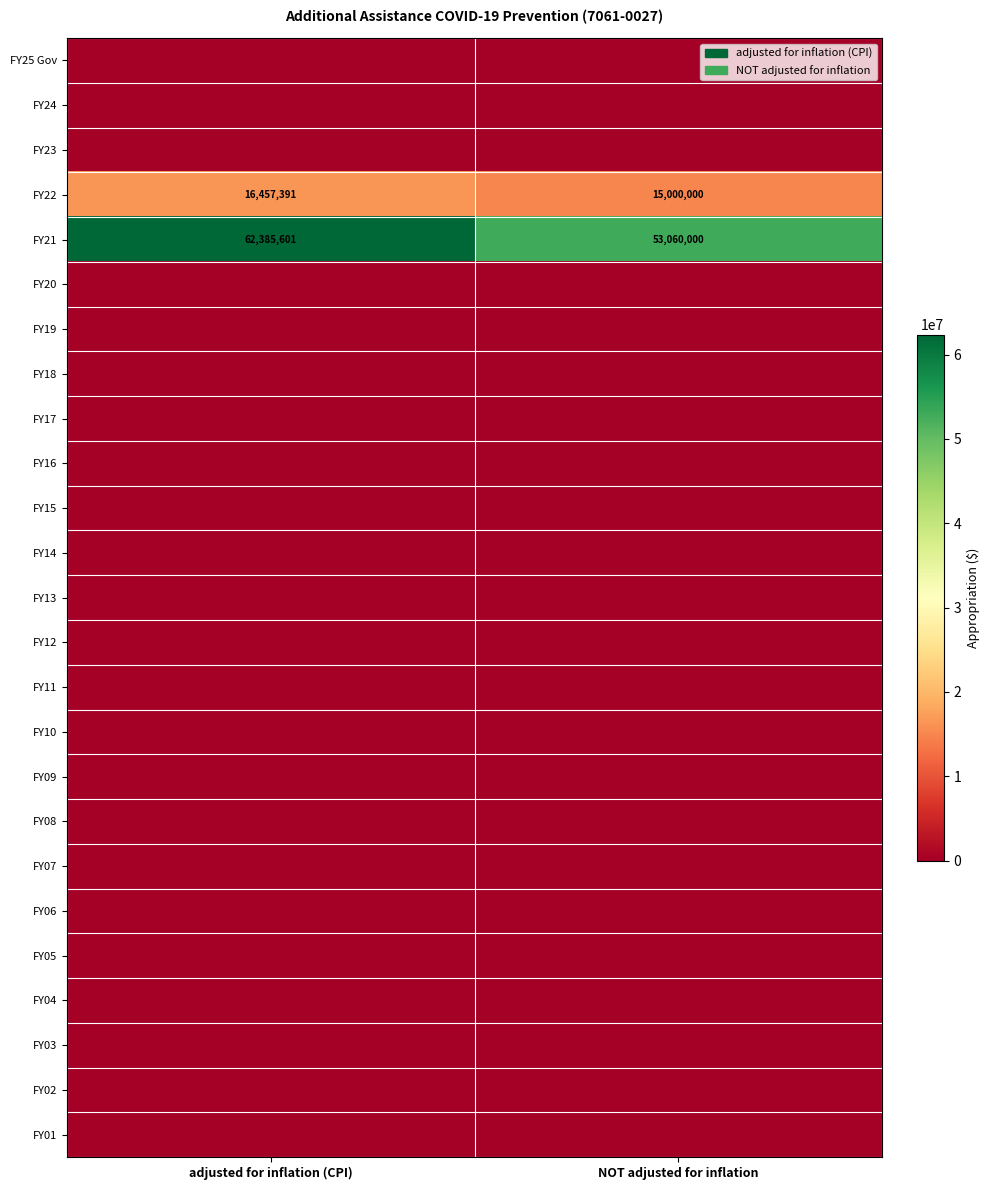

How many data points does each series have?

2